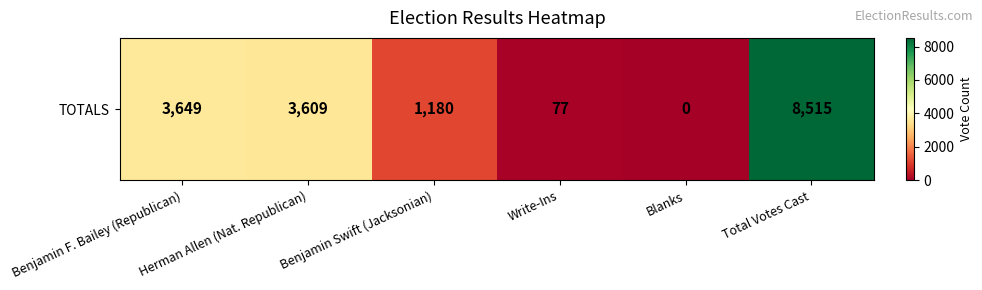

True or false: the data shows 77 at Write-Ins.

True